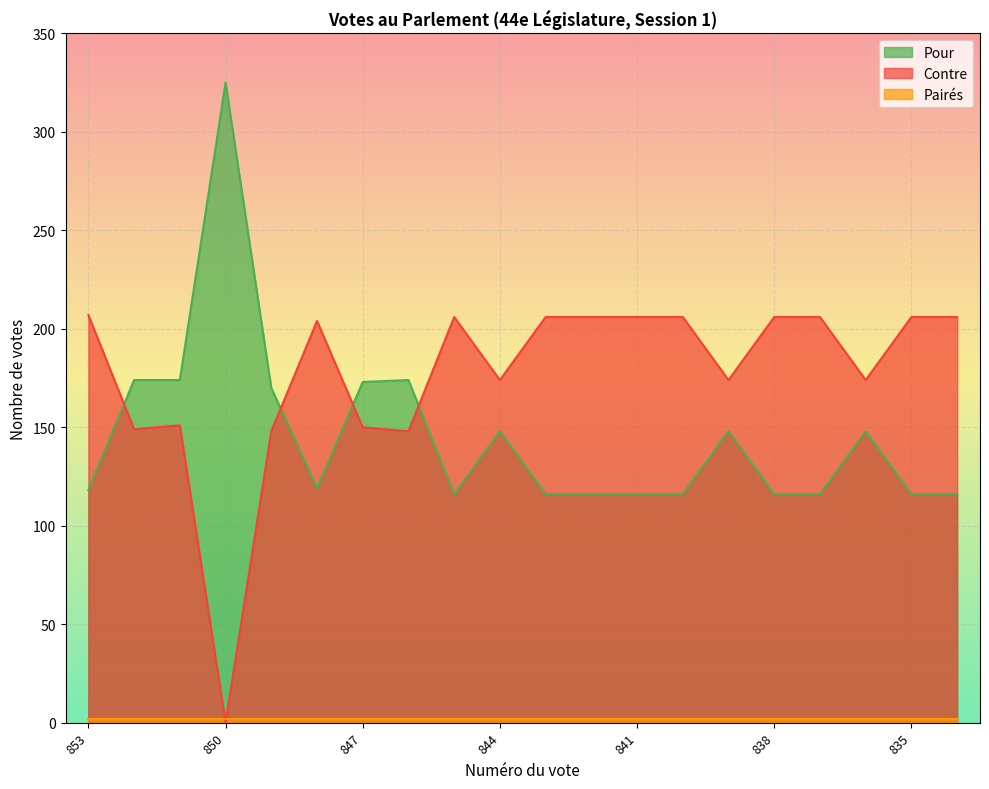

What is the difference between the maximum and minimum values in the Pour series?

209